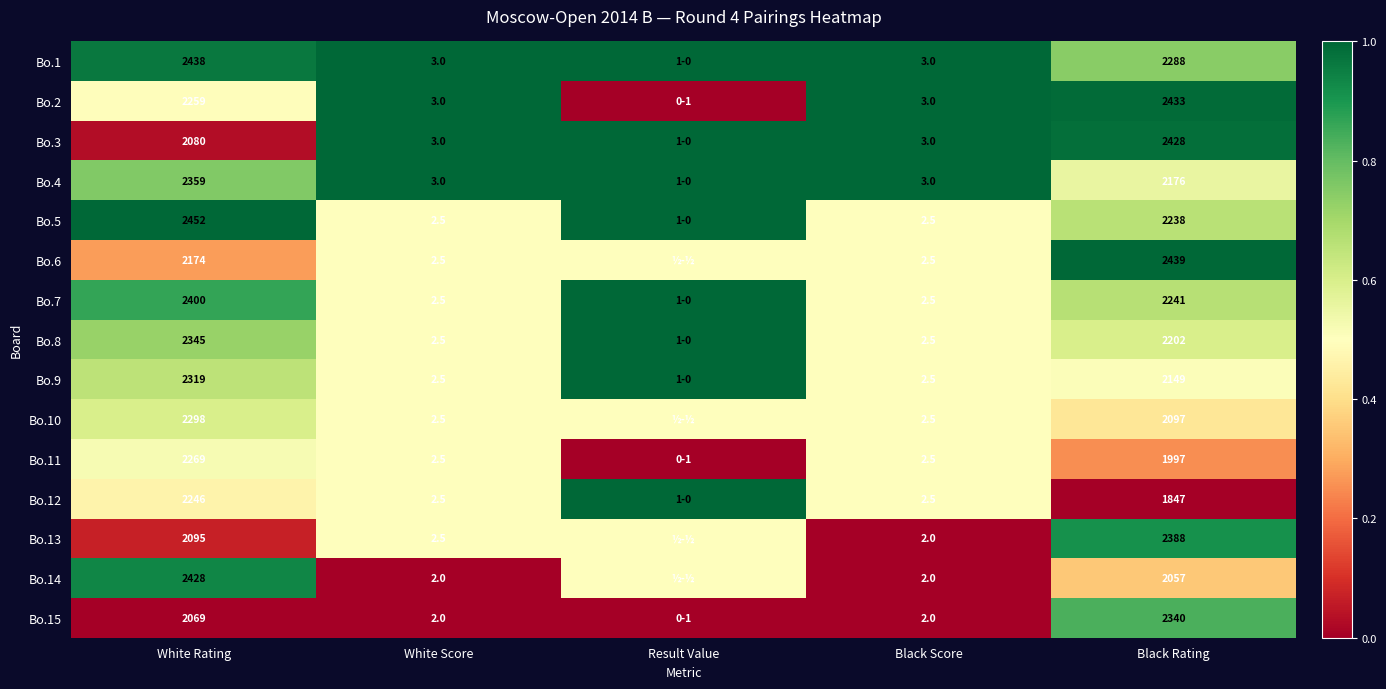

What is the difference between the highest and lowest values at Black Score?

1.0